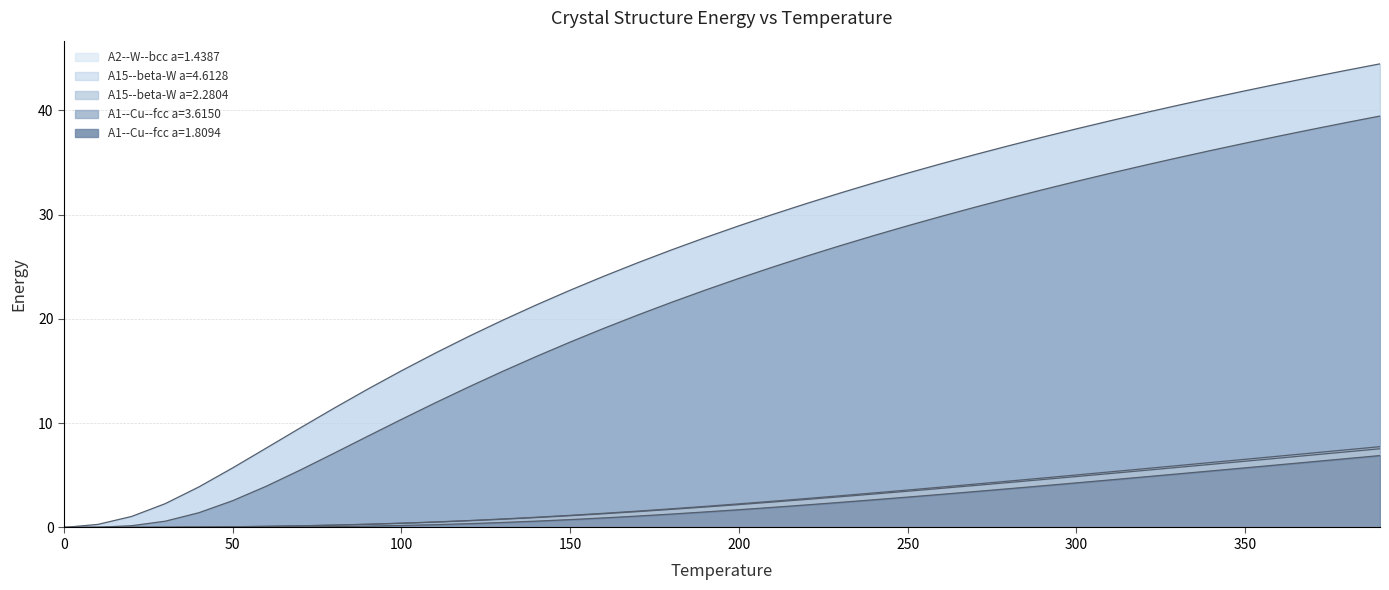

How many series are shown in this chart?

5